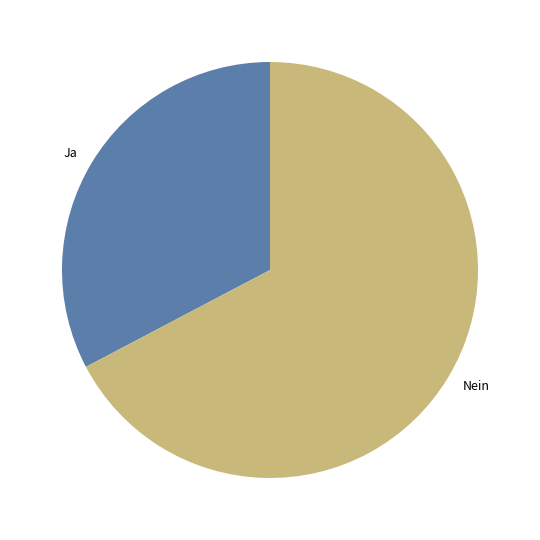

Which category has the biggest portion of the pie?

Nein